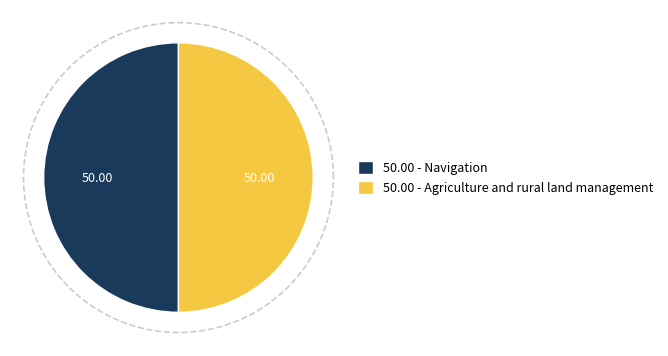

Which slice is the largest?

Navigation